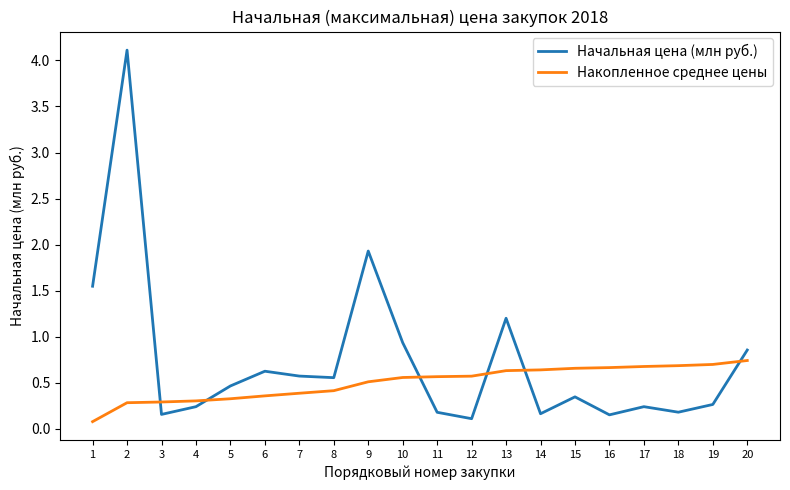

What is the total value across all series at 6?

1.0